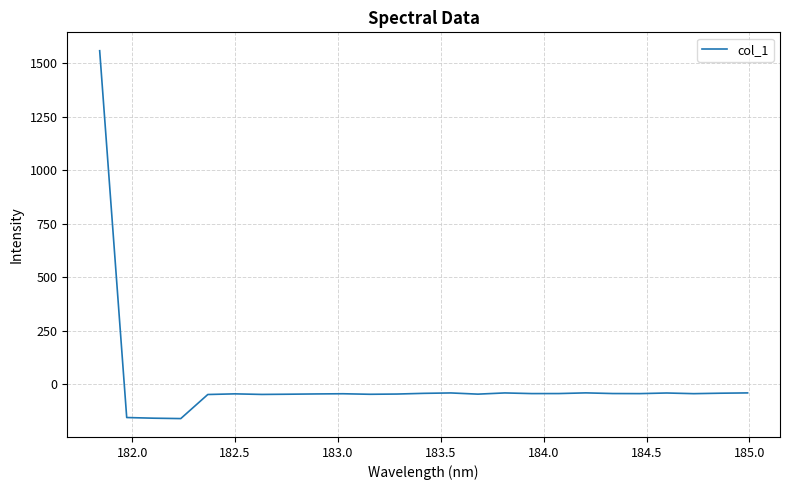

What is the maximum value shown in the chart?

1557.8